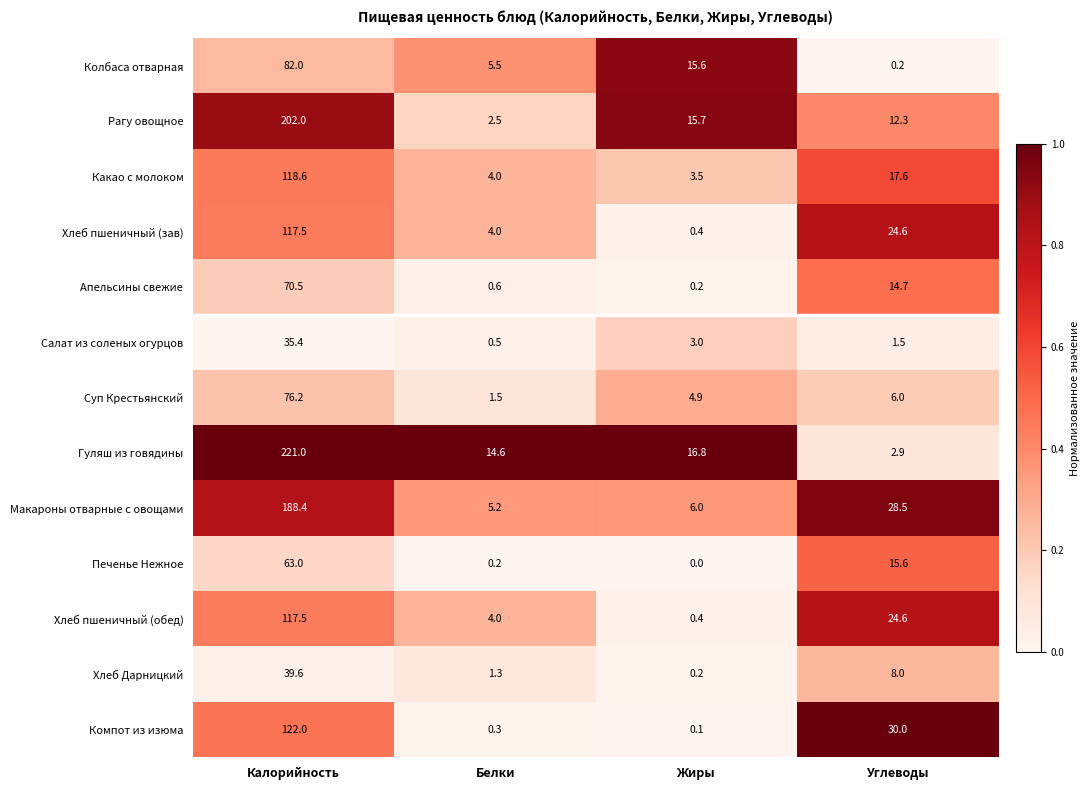

At which category is the sum across all series the highest?

Калорийность